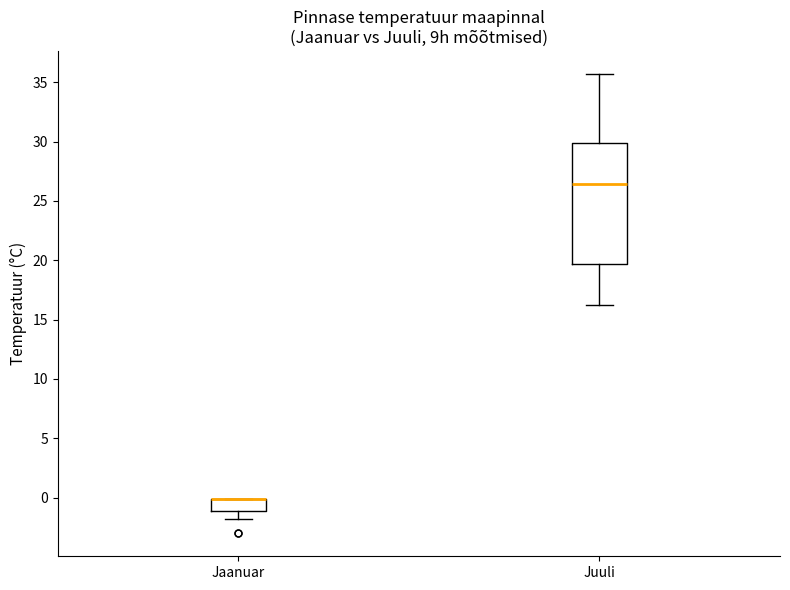

Reading left to right, transcribe this box plot: for each box, give where its median line is, the range the box spans, and where its two whiskers end, as read against the y-axis. The values are not printed on the chart, so give them approximately, as read against the axis.

Jaanuar: median 0.0 (drawn on the box's upper edge), box -1.0 to 0.0, whiskers -2.0 to 0.0
Juuli: median 26.5, box 19.5 to 30.0, whiskers 16.0 to 35.5